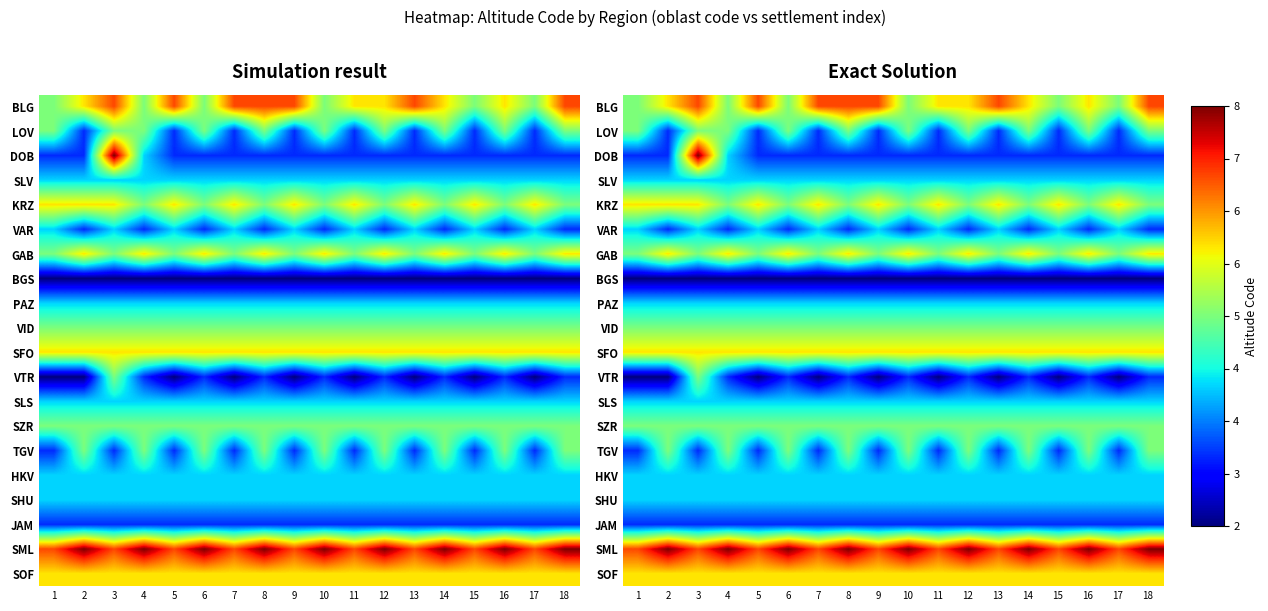

Rank the categories by KRZ value from highest to lowest.

1, 2, 3, 5, 7, 9, 11, 13, 15, 17, 4, 6, 8, 10, 12, 14, 16, 18